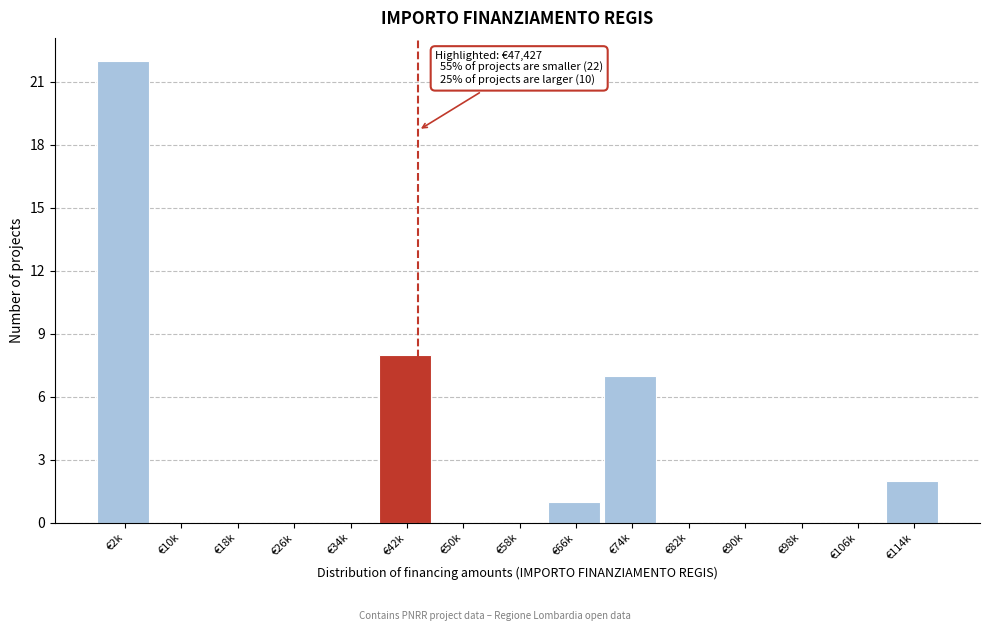

Reading left to right, list all the values displayed in this chart.

€2k=22	€10k=0	€18k=0	€26k=0	€34k=0	€42k=8	€50k=0	€58k=0	€66k=1	€74k=7	€82k=0	€90k=0	€98k=0	€106k=0	€114k=2